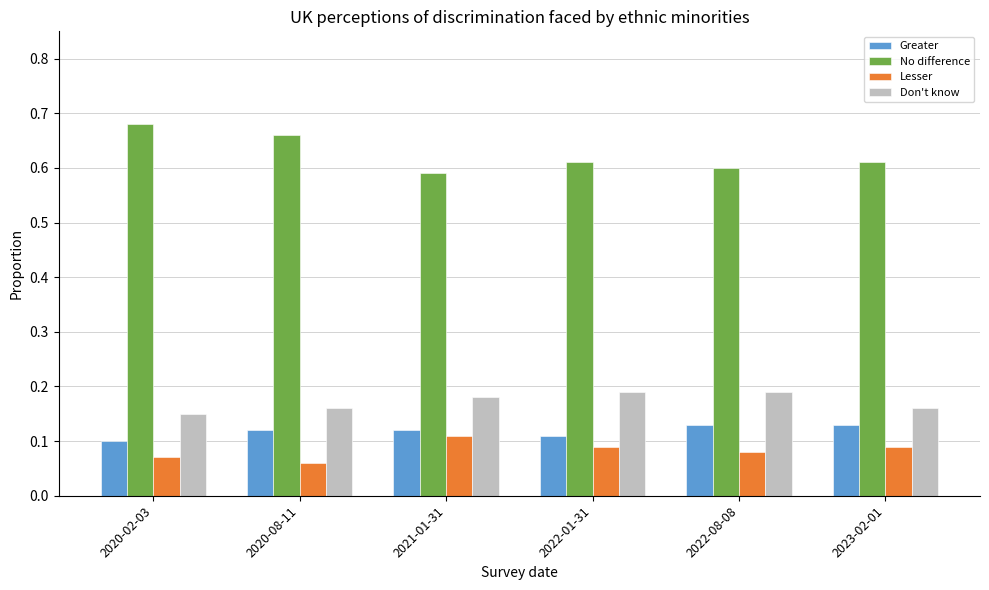

The No difference series shows 0.2 at 2020-08-11. True or false?

False